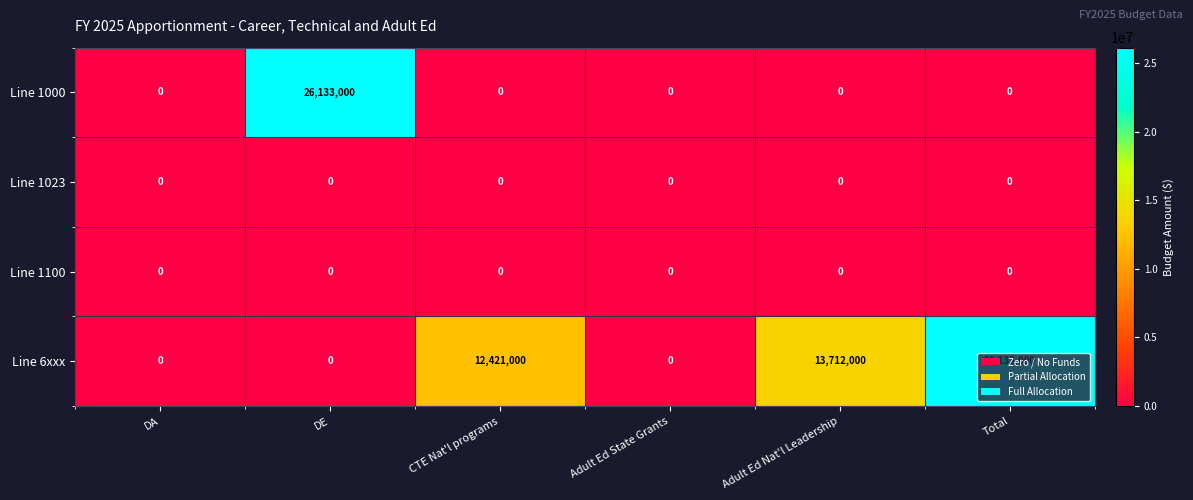

What is the total value across all series at DE?

26133000